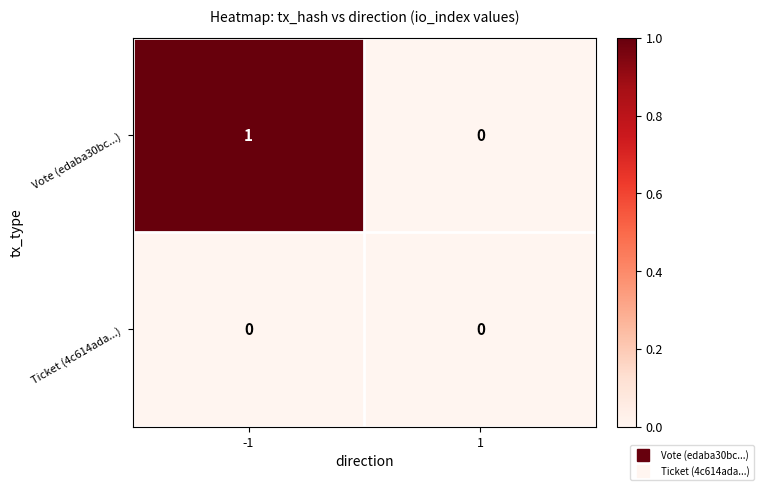

Which series has the largest total across all categories?

Vote (edaba30bc...)